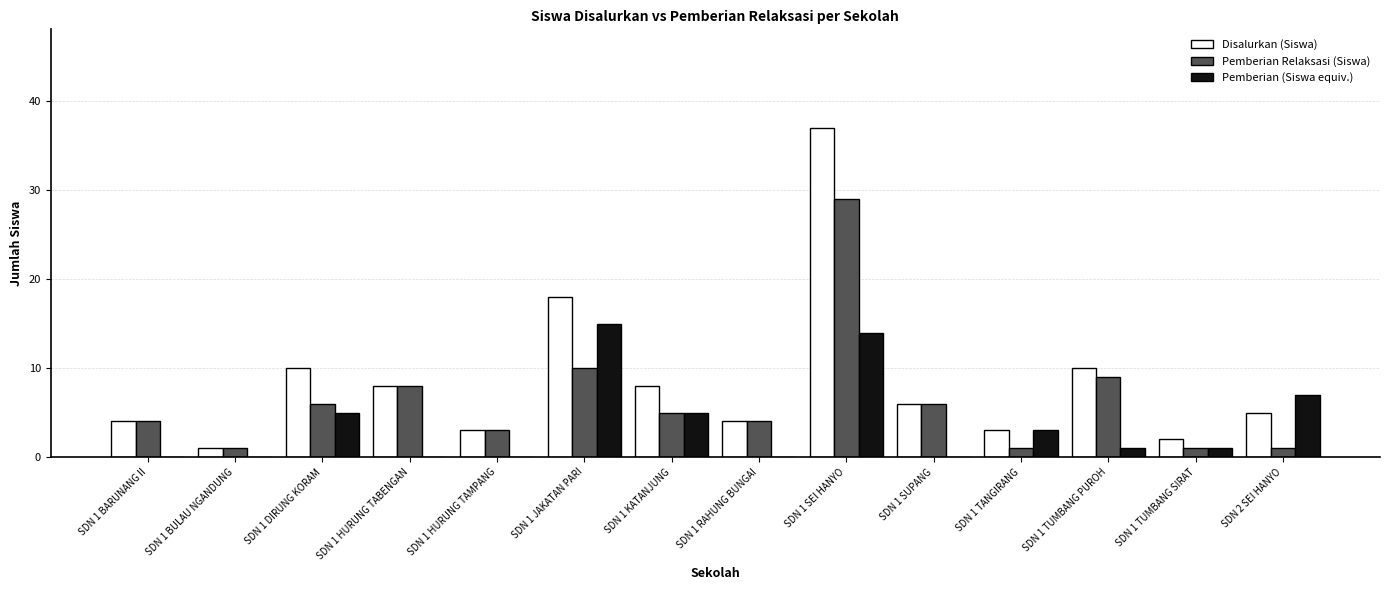

Which series changed the most between SDN 1 KATANJUNG and SDN 1 TUMBANG SIRAT?

Disalurkan (Siswa)